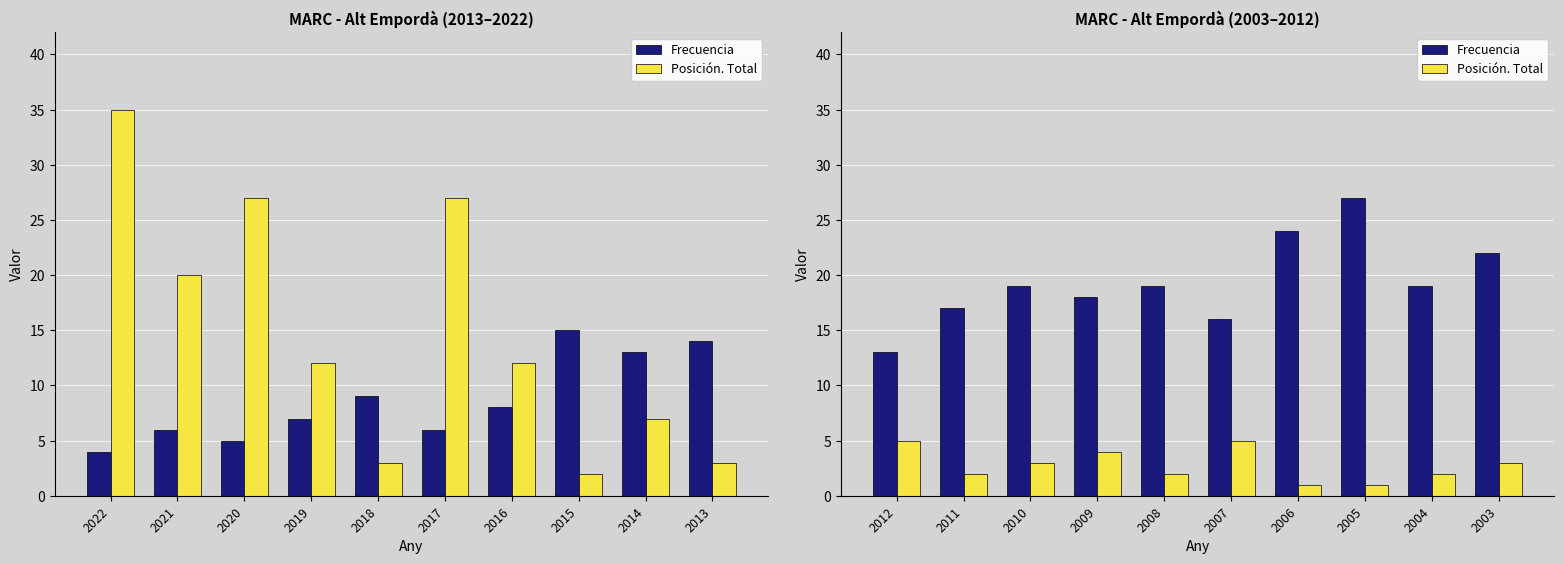

At how many categories does at least one series exceed 9?

10